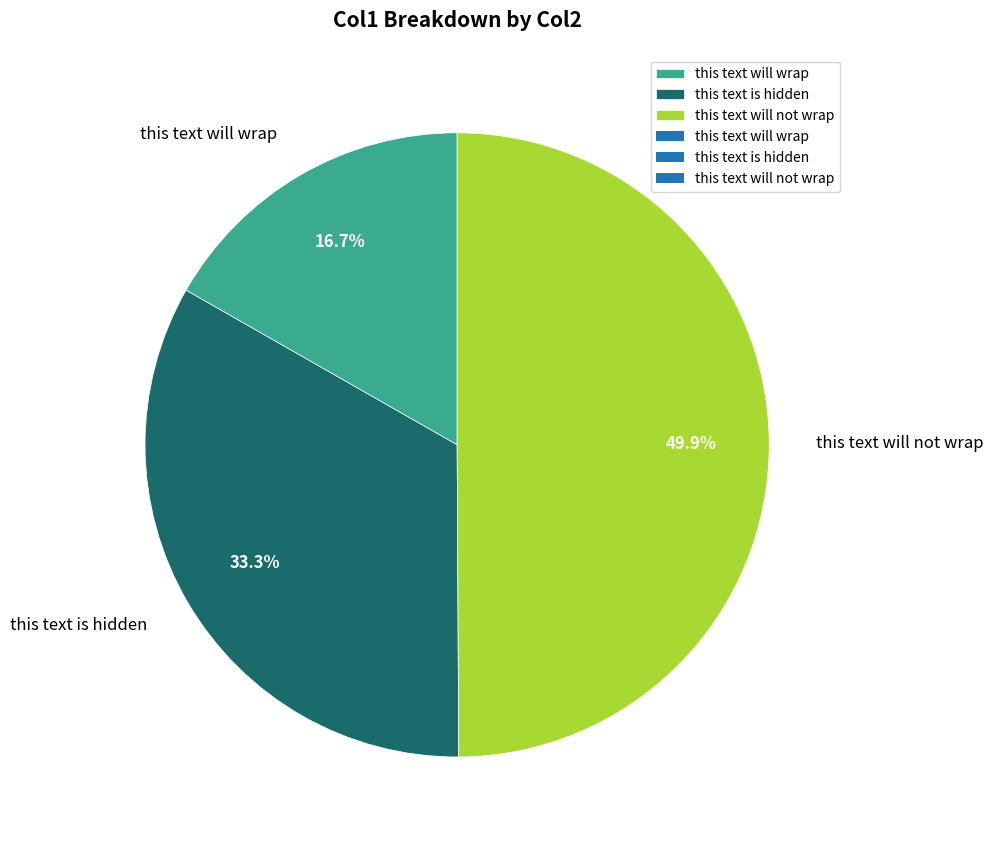

Does this text will wrap account for over 50% of the chart?

No